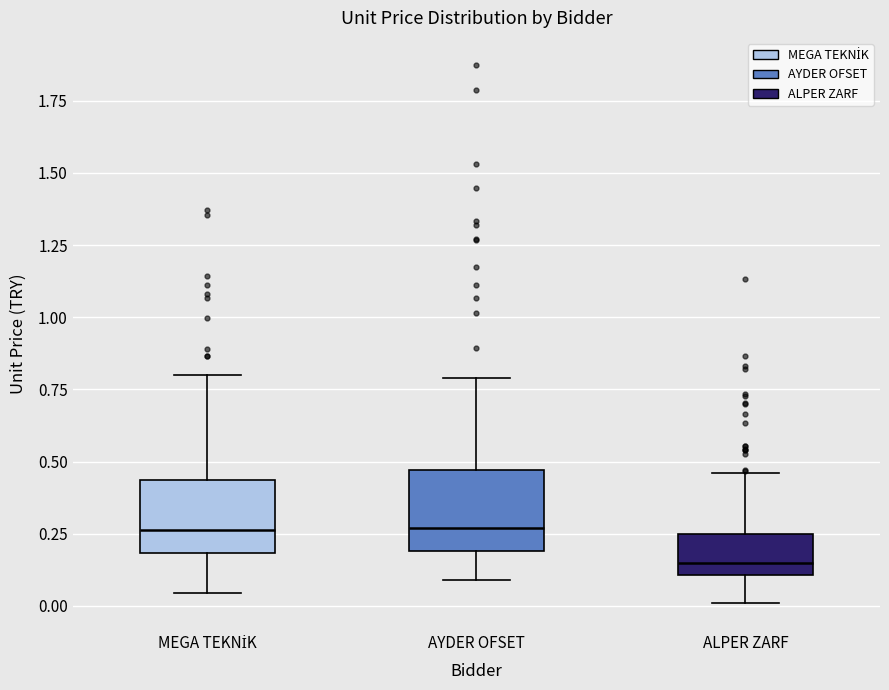

Where is the upper edge of the box for MEGA TEKNİK on the y-axis? The values are not printed on the chart, so give them approximately, as read against the axis.

0.45